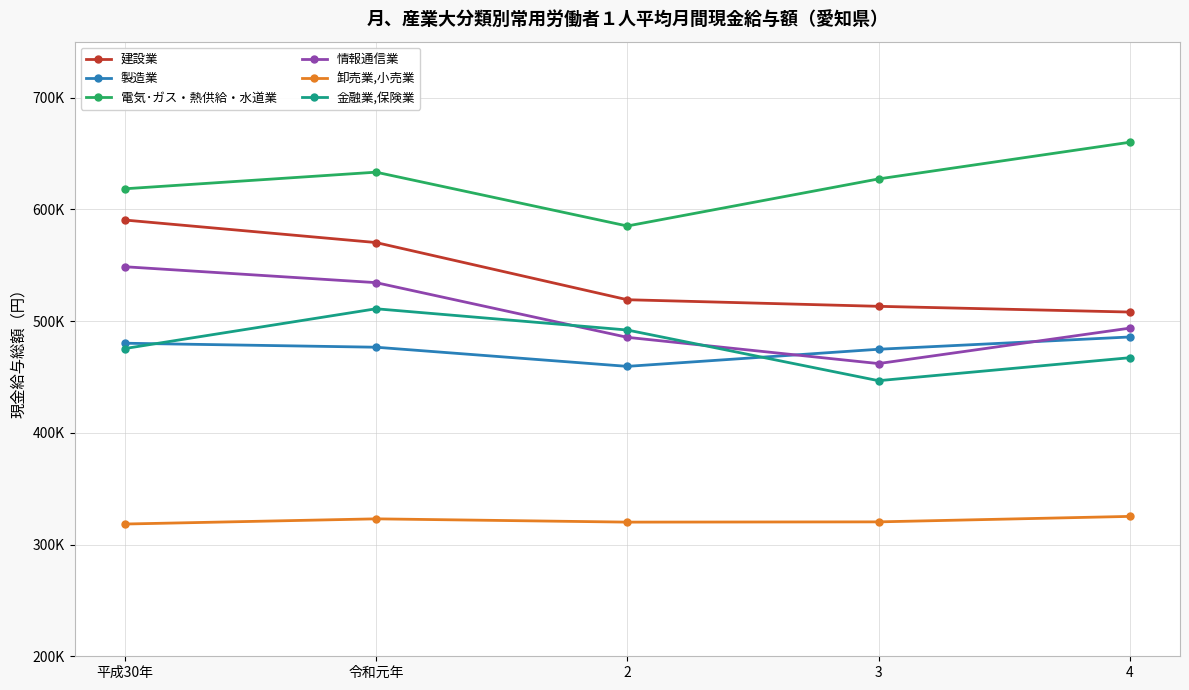

How many values in the 電気･ガス・熱供給・水道業 series are below 627162?

2